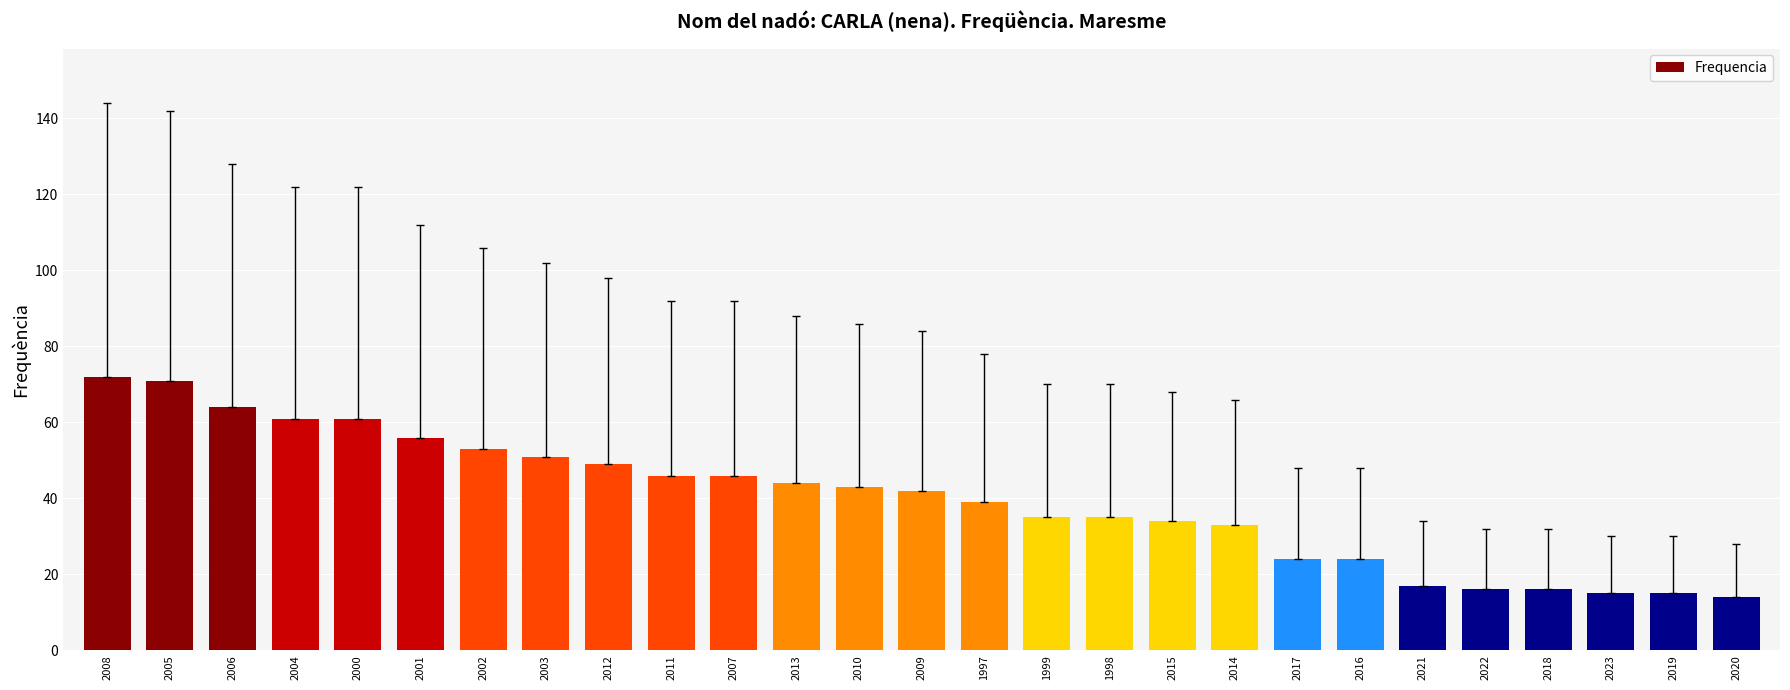

What is the label of the 12th bar from the left?

2013